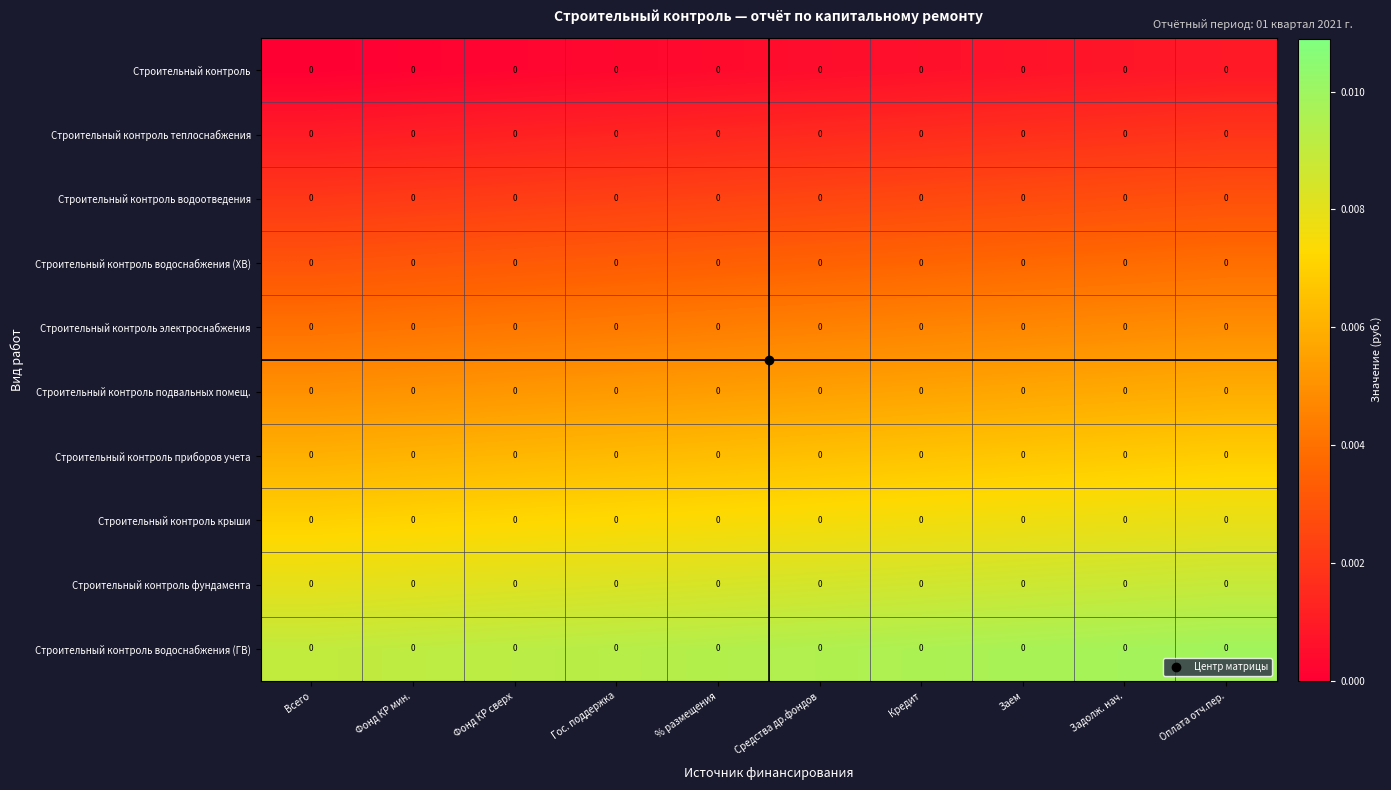

Which series has the largest total across all categories?

Строительный контроль водоснабжения (ГВ)